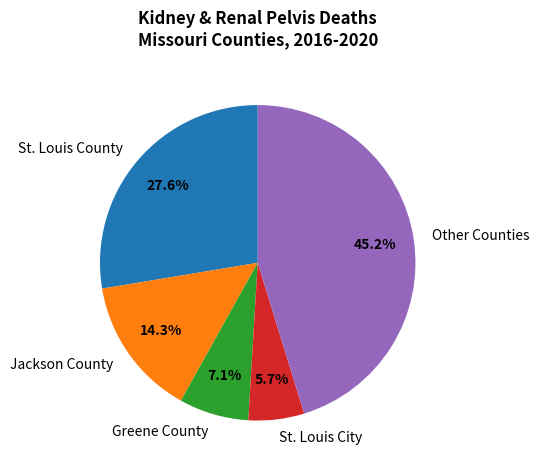

Which category has the smallest portion of the pie?

St. Louis City